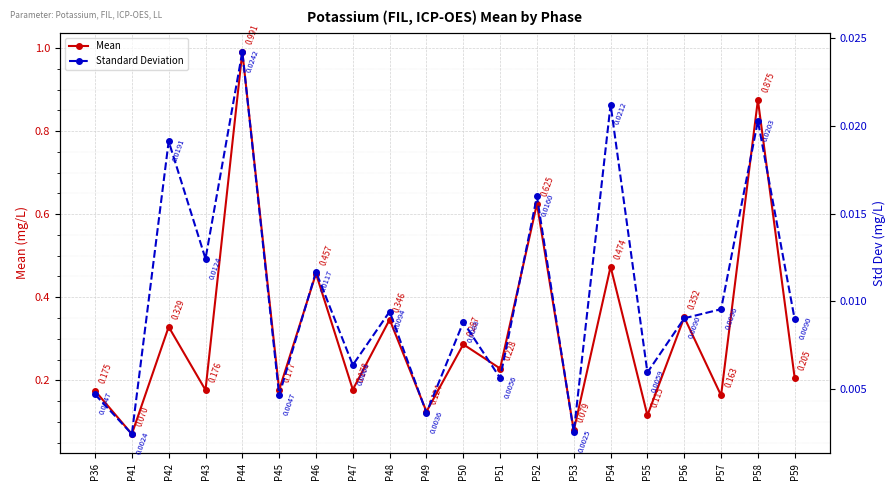

Reading left to right, extract all data points from this chart.

Mean: P36=0.2	P41=0.1	P42=0.3	P43=0.2	P44=1.0	P45=0.2	P46=0.5	P47=0.2	P48=0.3	P49=0.1	P50=0.3	P51=0.2	P52=0.6	P53=0.1	P54=0.5	P55=0.1	P56=0.4	P57=0.2	P58=0.9	P59=0.2
Standard Deviation: P36=0.0	P41=0.0	P42=0.0	P43=0.0	P44=0.0	P45=0.0	P46=0.0	P47=0.0	P48=0.0	P49=0.0	P50=0.0	P51=0.0	P52=0.0	P53=0.0	P54=0.0	P55=0.0	P56=0.0	P57=0.0	P58=0.0	P59=0.0